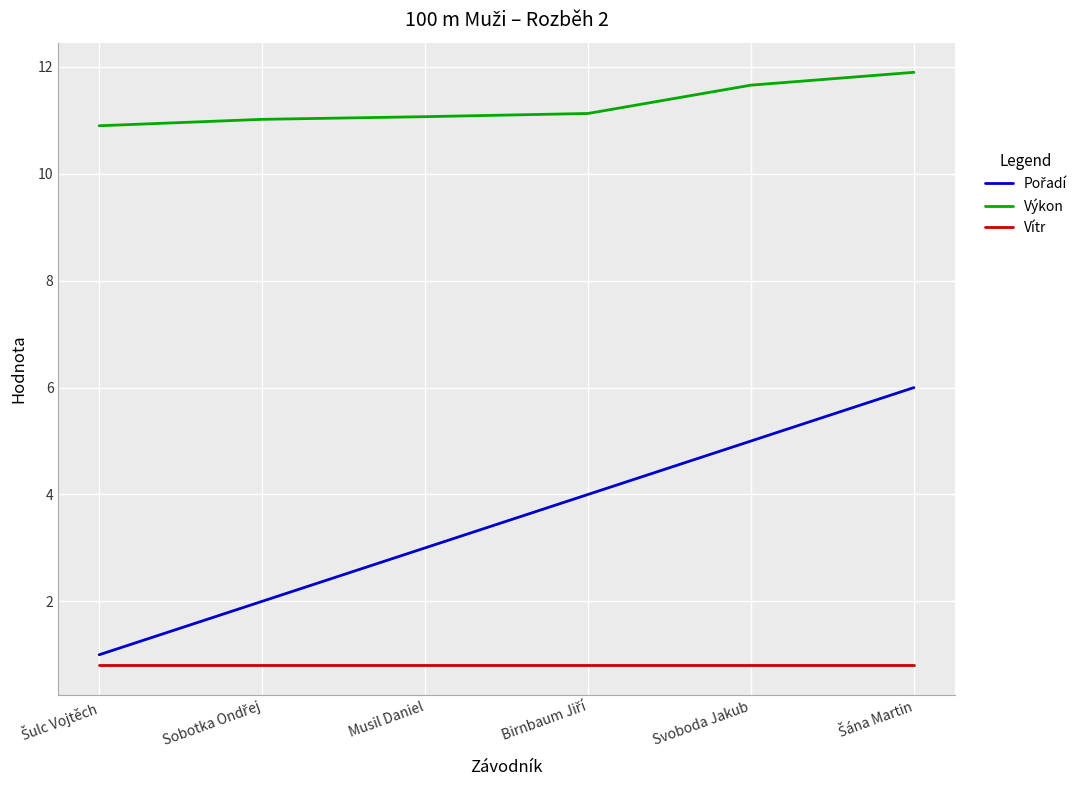

True or false: Výkon and Vítr intersect in this chart.

False